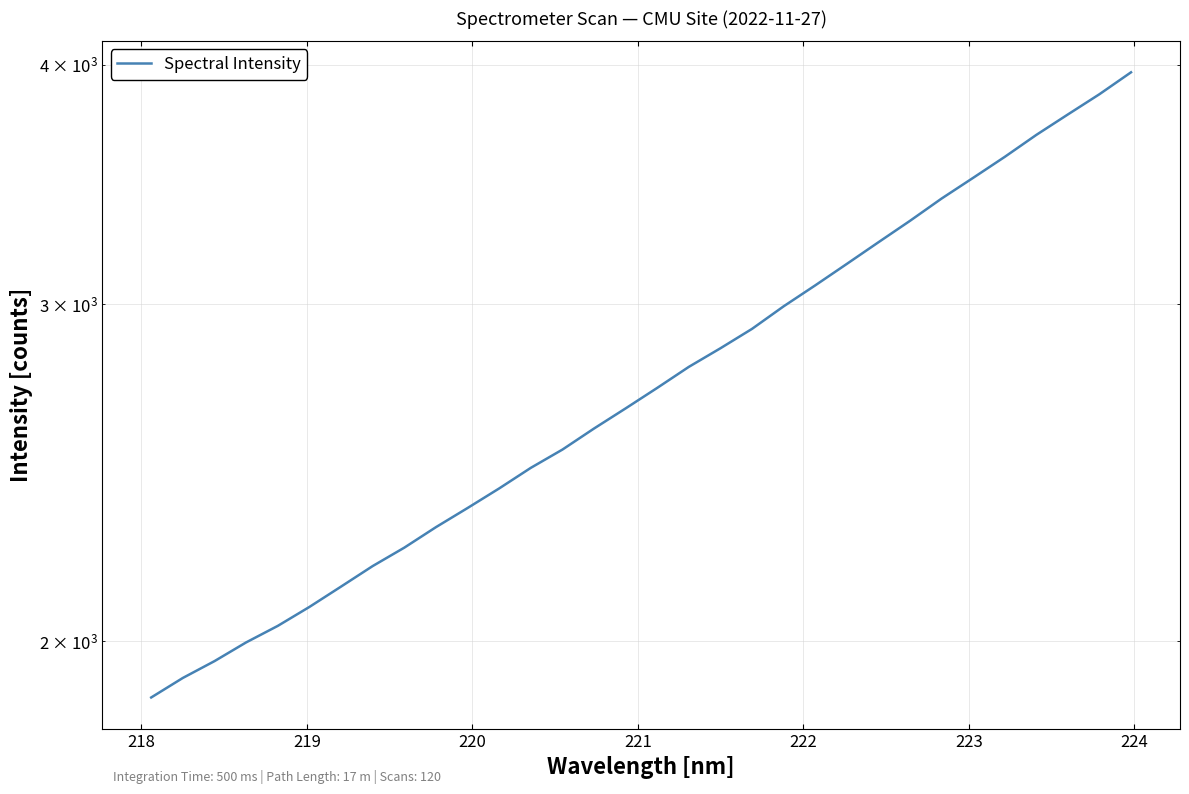

What is the difference between the maximum and second lowest values?

2049.6